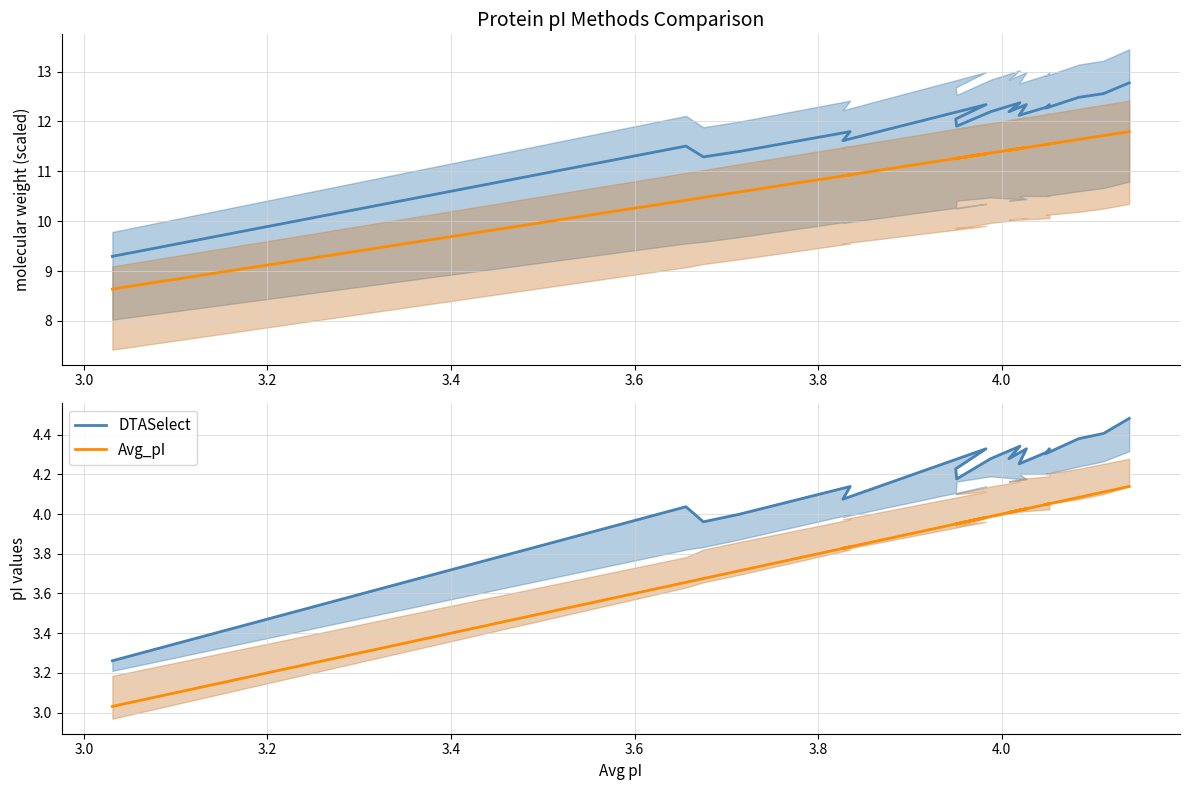

Reading right to left, extract all data points from this chart.

DTASelect line: 12.8	12.6	12.5	12.3	12.3	12.3	12.1	12.3	12.2	12.4	12.2	11.9	12.0	12.3	11.6	11.8	11.4	11.3	11.5	9.3
Avg_pI line: 11.8	11.7	11.6	11.5	11.5	11.5	11.5	11.5	11.4	11.5	11.4	11.3	11.3	11.4	10.9	10.9	10.6	10.5	10.4	8.6
DTASelect: 4.5	4.4	4.4	4.3	4.3	4.3	4.3	4.3	4.3	4.3	4.3	4.2	4.2	4.3	4.1	4.1	4.0	4.0	4.0	3.3
Avg_pI: 4.1	4.1	4.1	4.0	4.1	4.1	4.0	4.0	4.0	4.0	4.0	4.0	4.0	4.0	3.8	3.8	3.7	3.7	3.7	3.0